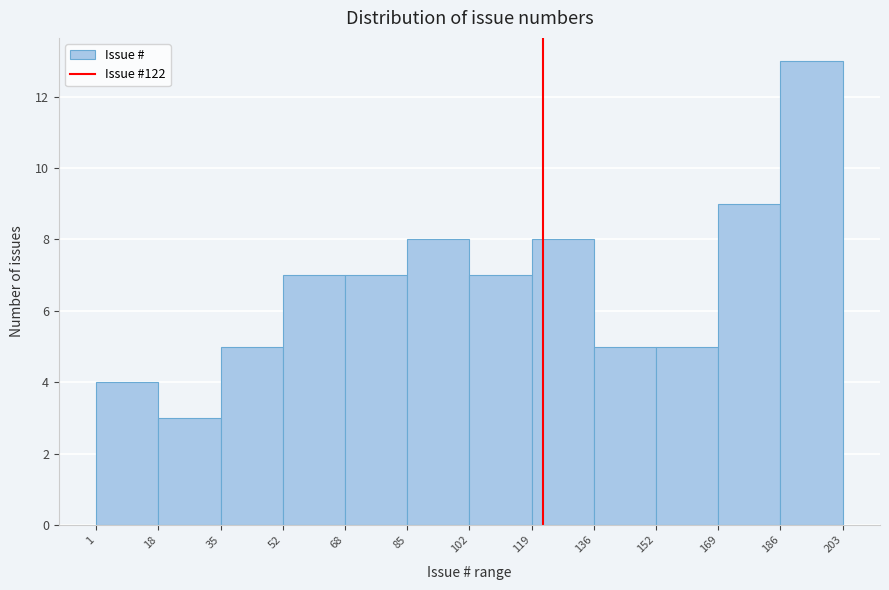

Reading left to right, transcribe this chart: for each bar, give the range it covers on the x-axis and its height. The values are not printed on the chart, so give them approximately, as read against the axis.

1 to 18: 4
18 to 35: 3
35 to 52: 5
52 to 68: 7
68 to 85: 7
85 to 102: 8
102 to 119: 7
119 to 136: 8
136 to 152: 5
152 to 169: 5
169 to 186: 9
186 to 203: 13